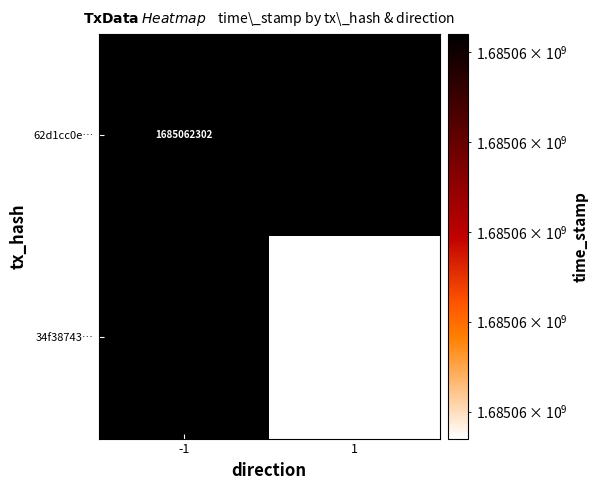

Between direction and time_stamp, which series saw the biggest shift?

62d1cc0edead1e127ddb99021cde5bfcadb96e8